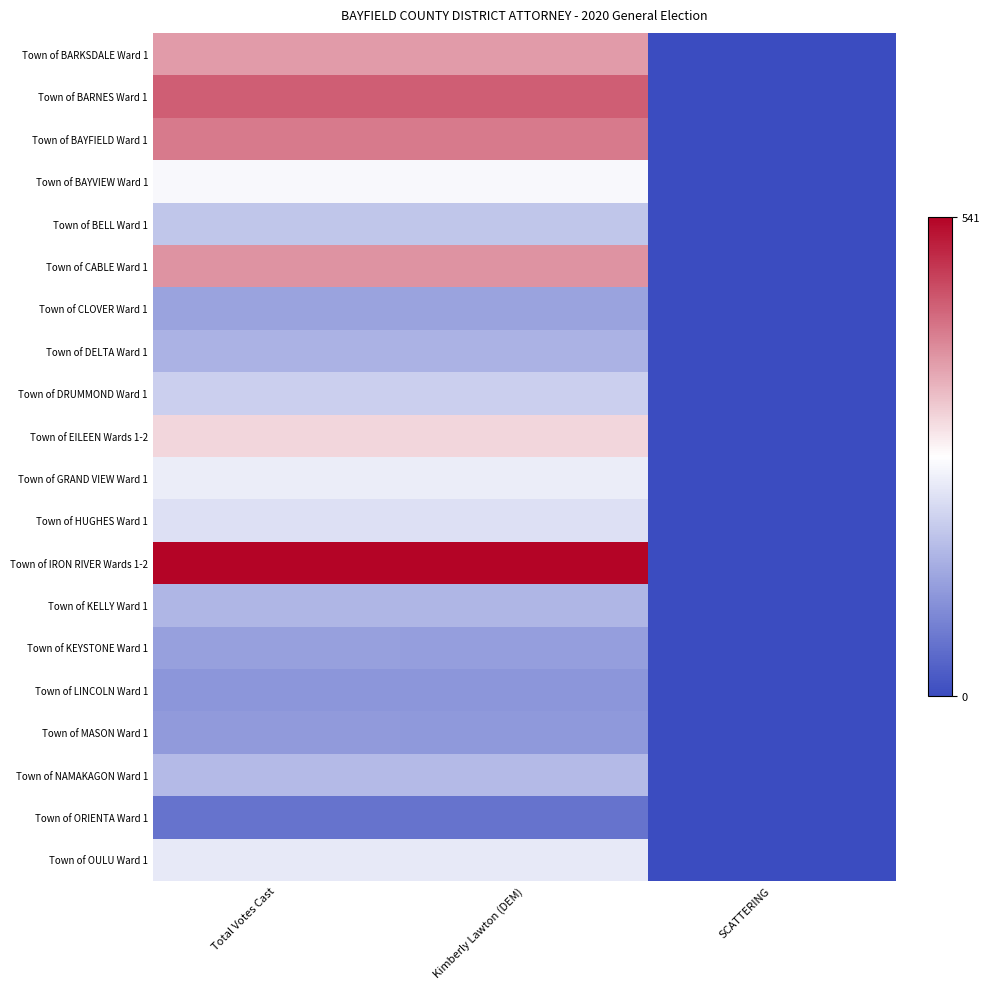

Rank the series by their maximum value, from lowest to highest.

Town of ORIENTA Ward 1, Town of LINCOLN Ward 1, Town of MASON Ward 1, Town of KEYSTONE Ward 1, Town of CLOVER Ward 1, Town of DELTA Ward 1, Town of KELLY Ward 1, Town of NAMAKAGON Ward 1, Town of BELL Ward 1, Town of DRUMMOND Ward 1, Town of HUGHES Ward 1, Town of OULU Ward 1, Town of GRAND VIEW Ward 1, Town of BAYVIEW Ward 1, Town of EILEEN Wards 1-2, Town of BARKSDALE Ward 1, Town of CABLE Ward 1, Town of BAYFIELD Ward 1, Town of BARNES Ward 1, Town of IRON RIVER Wards 1-2